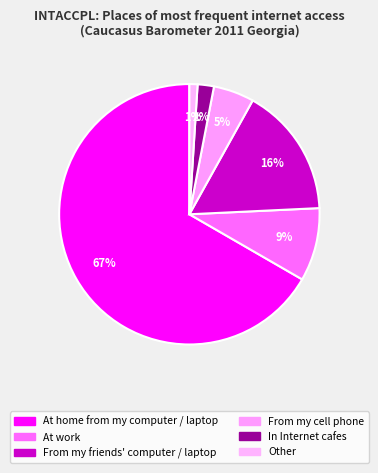

Do In Internet cafes and From my friends' computer / laptop together represent more than half of the pie?

No